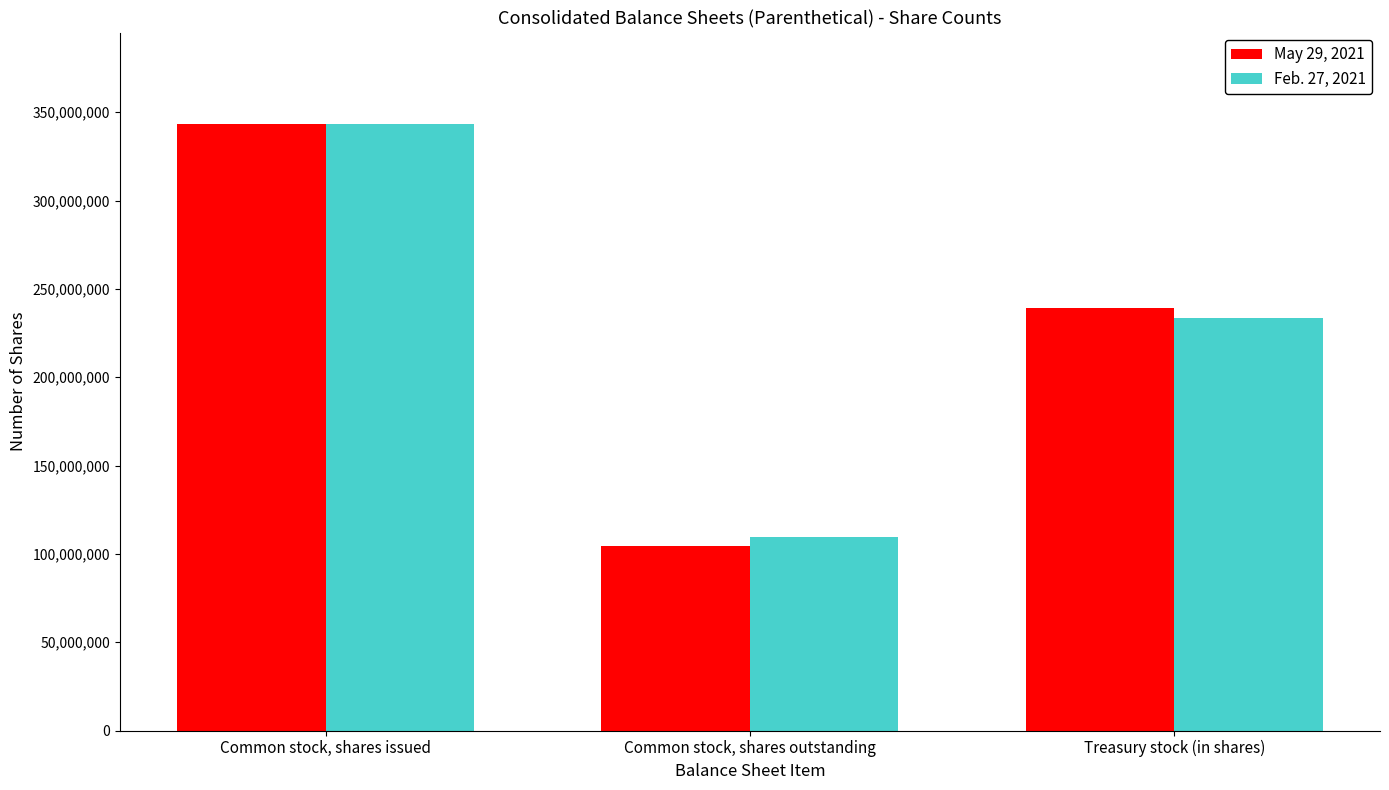

Which series has the largest range (max minus min)?

May 29, 2021